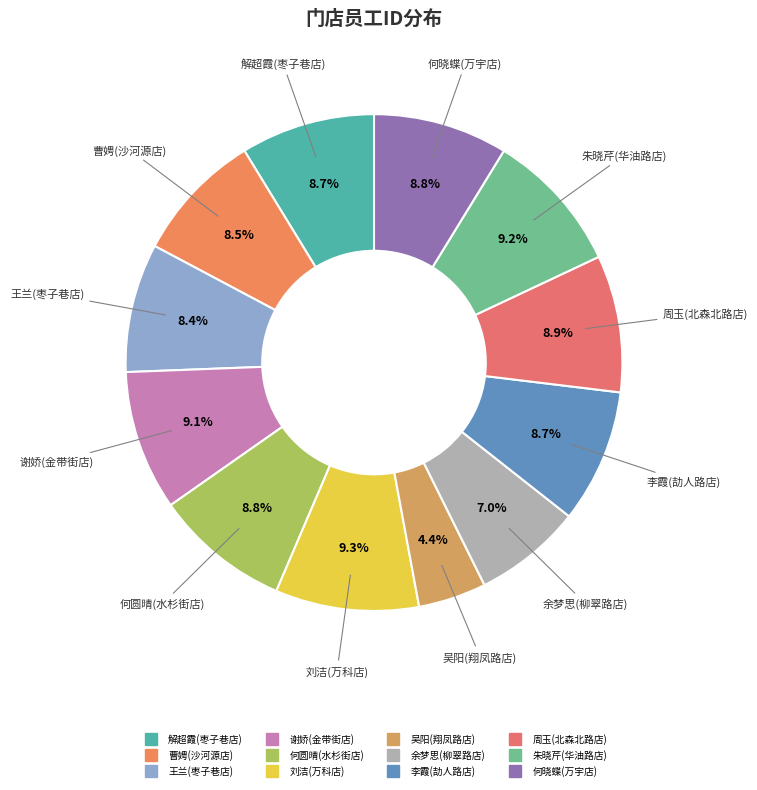

Do 李霞(劼人路店) and 刘洁(万科店) together represent more than half of the pie?

No